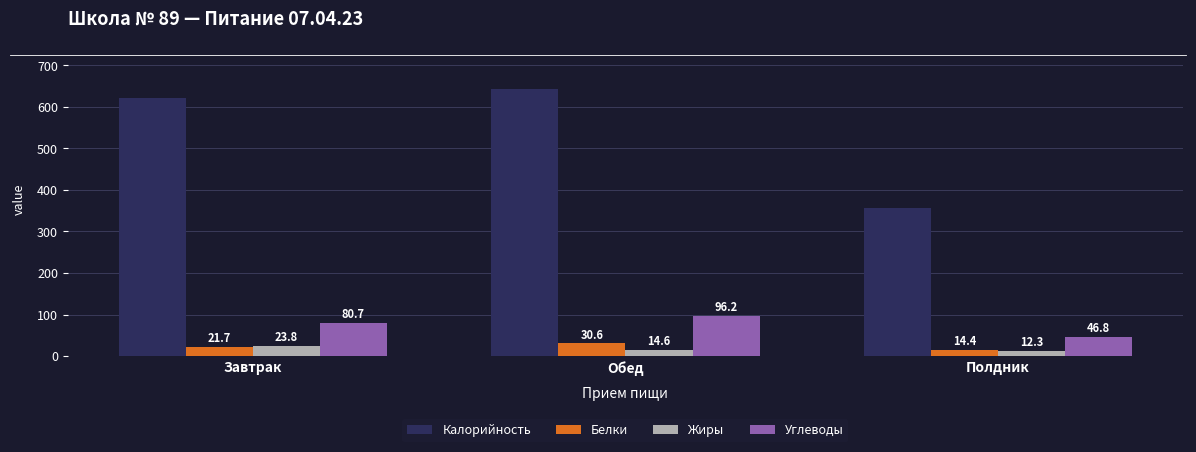

How many bars are there in total?

12